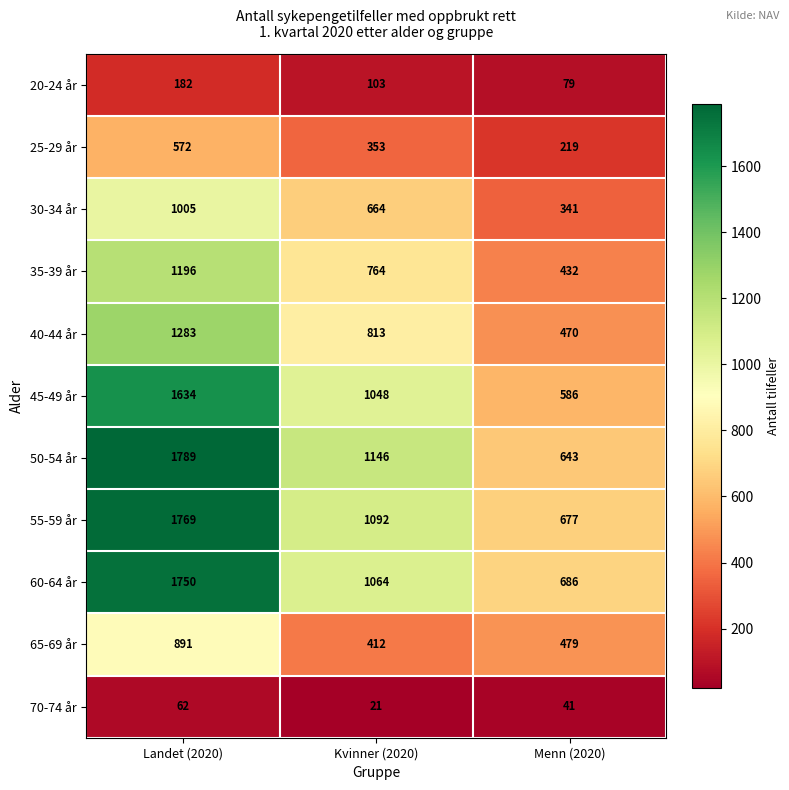

How many 40-44 år values are between 470 and 1283?

3